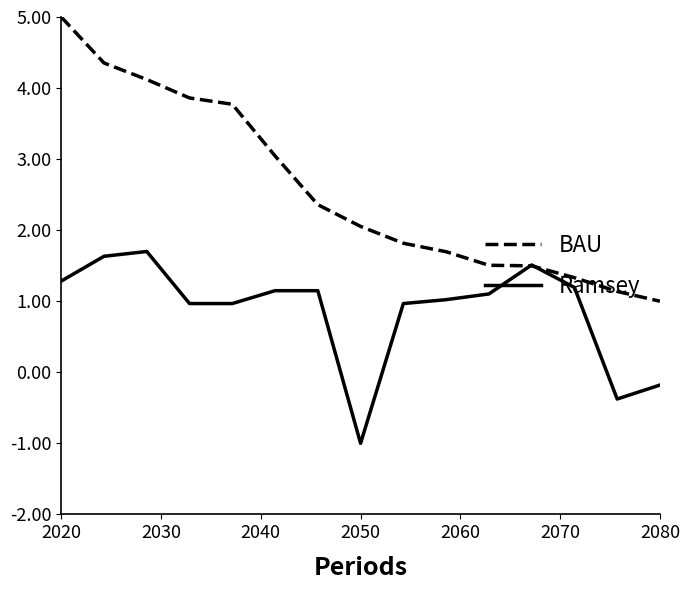

Reading left to right, extract all data points from this chart.

BAU: 5.0	4.4	4.1	3.9	3.8	3.0	2.4	2.1	1.8	1.7	1.5	1.5	1.3	1.1	1.0
Ramsey: 1.3	1.6	1.7	1.0	1.0	1.1	1.1	-1.0	1.0	1.0	1.1	1.5	1.2	-0.4	-0.2